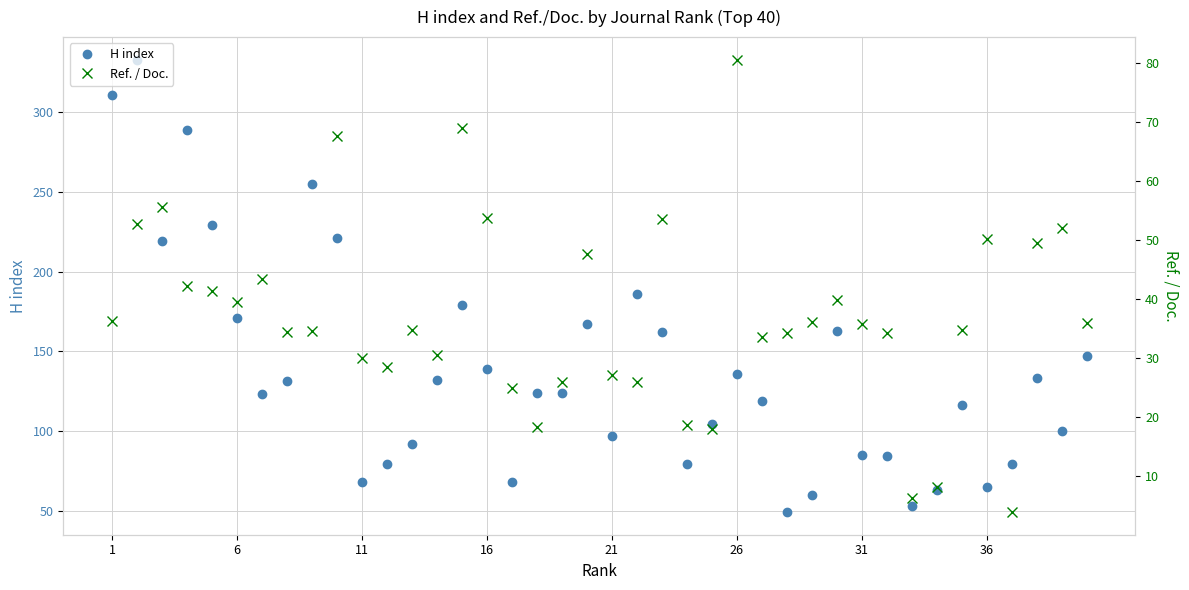

True or false: H index has more than 0 interior local peaks.

True